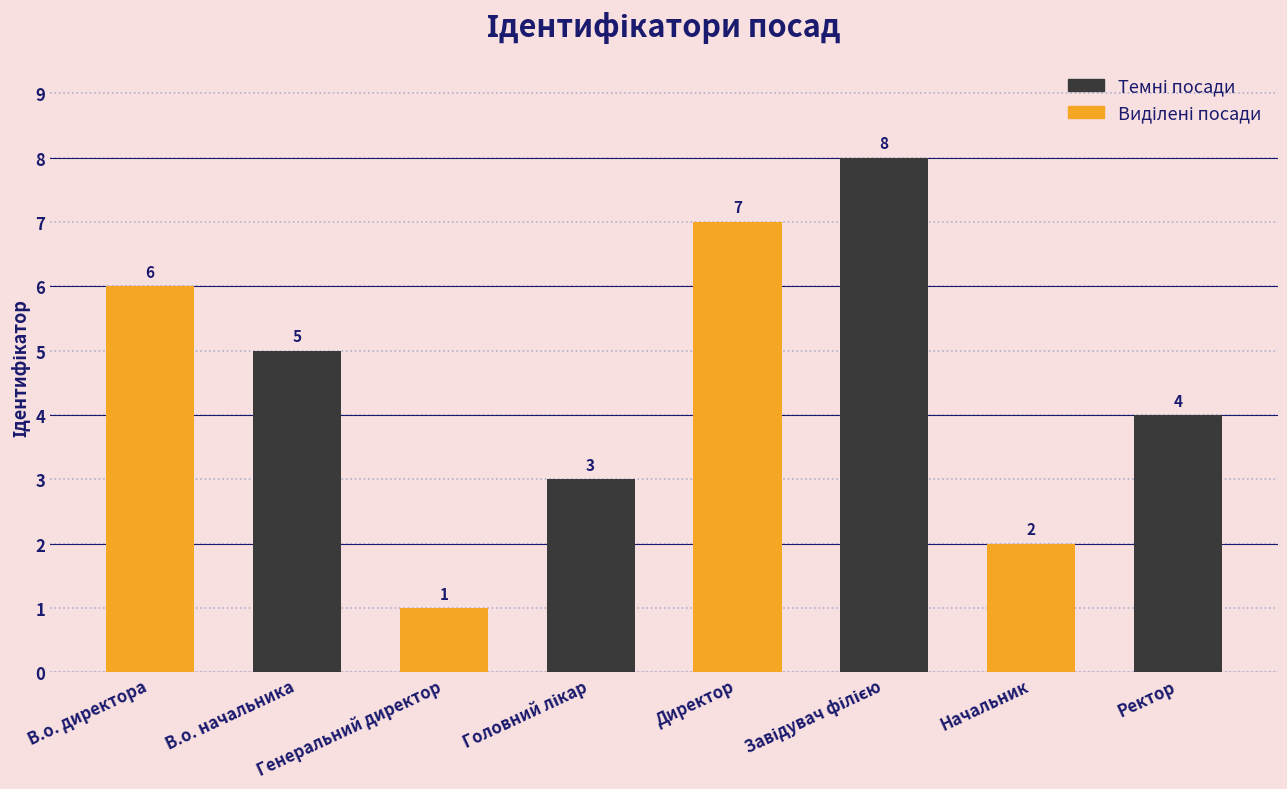

True or false: the data shows 0 at Генеральний директор.

False